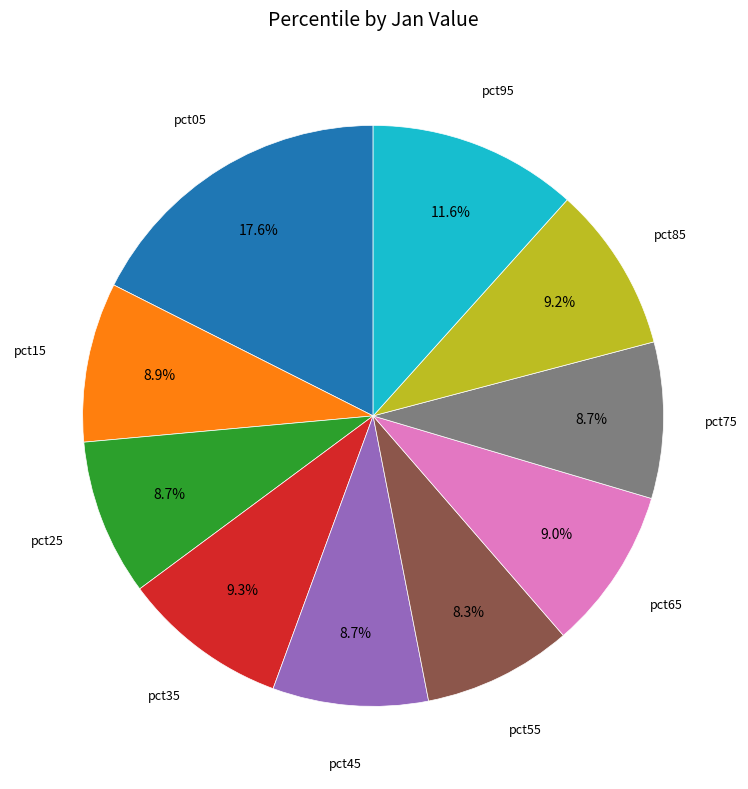

Is there a majority slice in this chart?

No